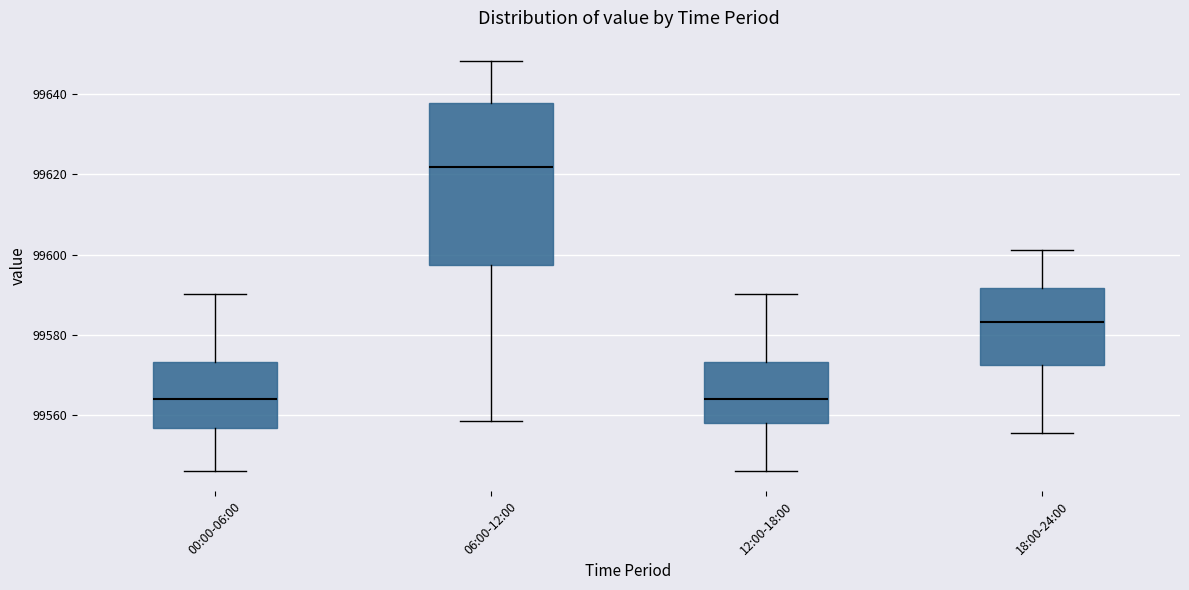

Reading left to right, transcribe this box plot: for each box, give where its median line is, the range the box spans, and where its two whiskers end, as read against the y-axis. The values are not printed on the chart, so give them approximately, as read against the axis.

00:00-06:00: median 99564, box 99556 to 99574, whiskers 99546 to 99590
06:00-12:00: median 99622, box 99598 to 99638, whiskers 99558 to 99648
12:00-18:00: median 99564, box 99558 to 99574, whiskers 99546 to 99590
18:00-24:00: median 99584, box 99572 to 99592, whiskers 99556 to 99602